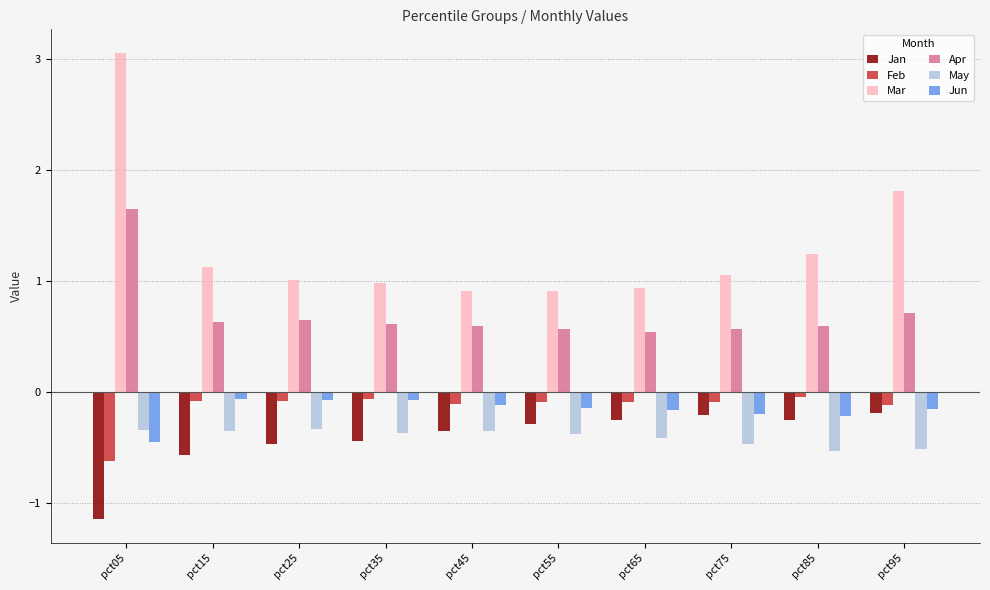

What is the sum of all Jan values?

-4.2